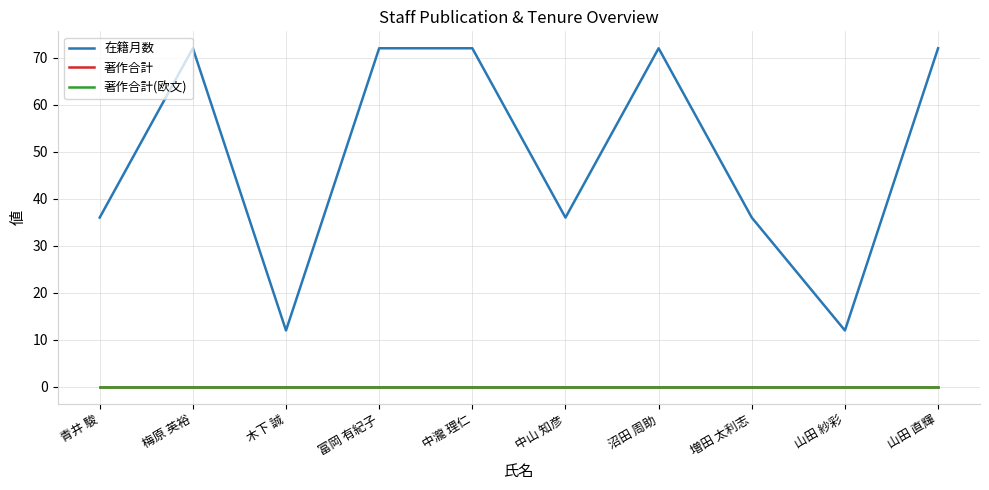

At how many categories does at least one series exceed 40?

5